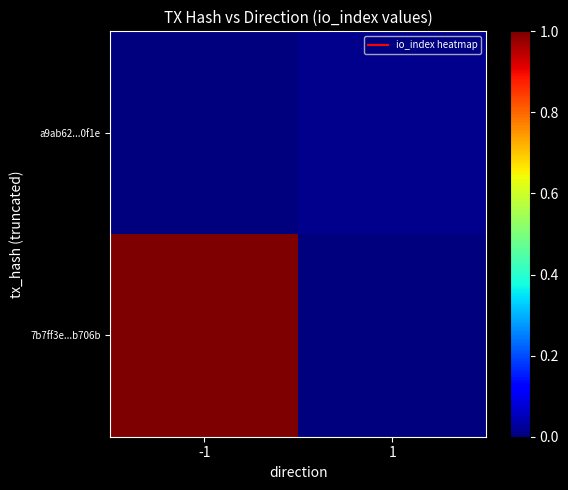

At which category does the chart reach its minimum across all series?

1